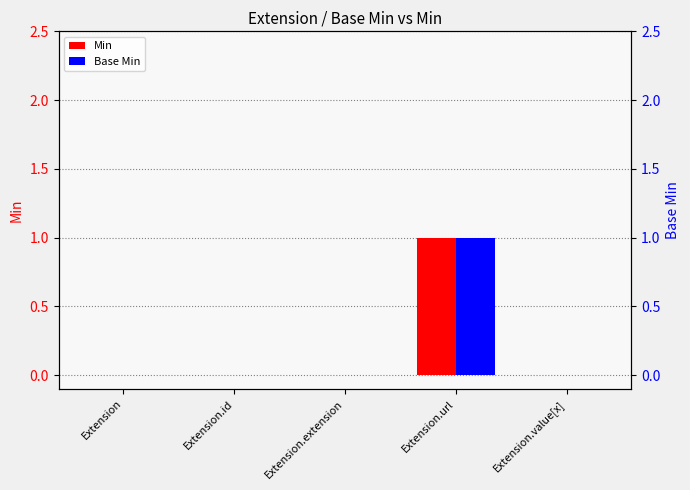

The Base Min series shows 0 at Extension.extension. True or false?

True